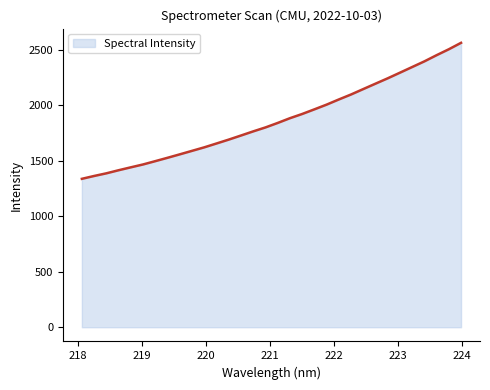

What is the minimum value shown in the chart?

1336.6